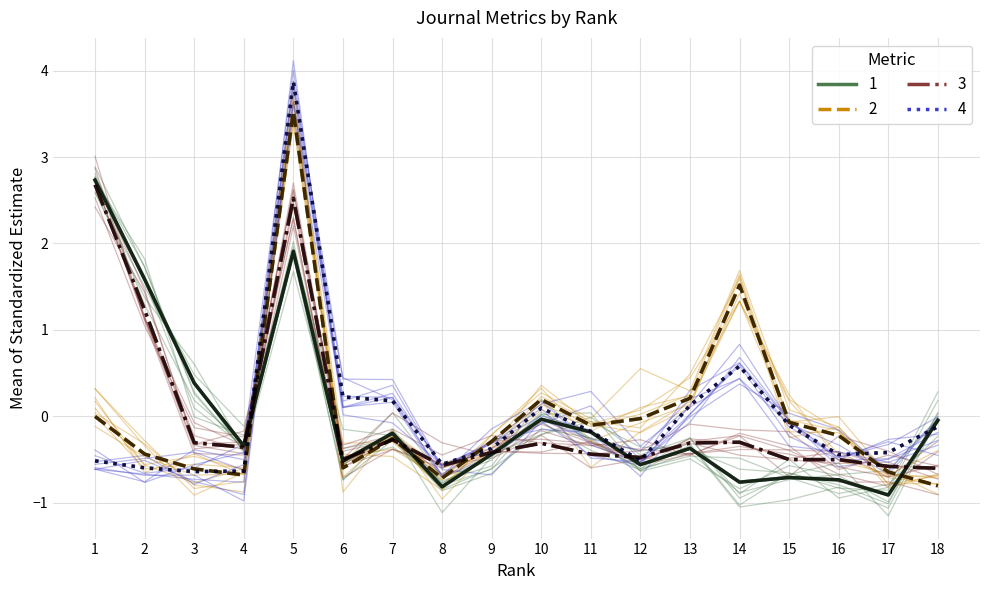

After their last crossing, which series has the higher values: Total Cites (3years) or H index?

H index